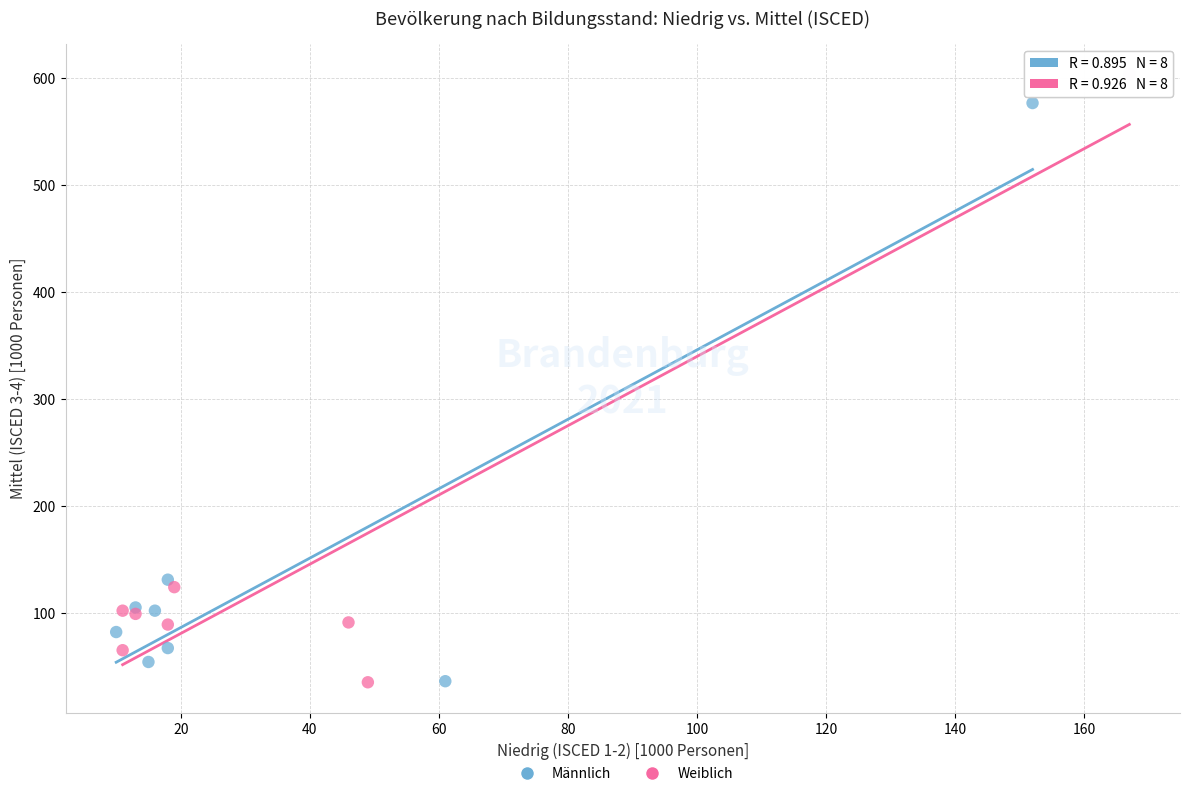

Which series has the widest spread of Y values?

Weiblich